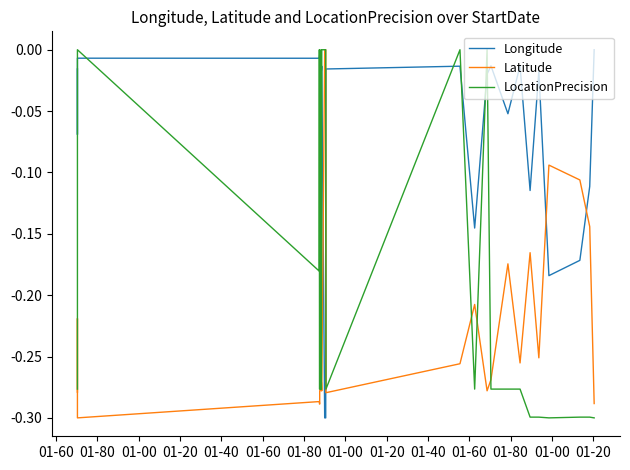

Is the value of Longitude at 01-00 greater than the value of LocationPrecision at 18?

Yes